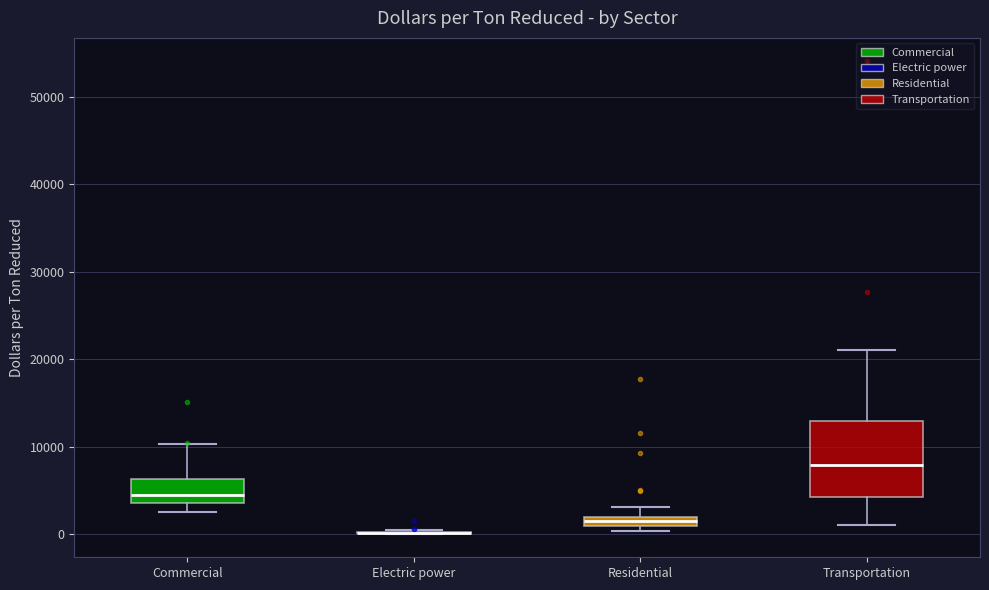

Where does the lower whisker of the box for Transportation end on the y-axis? The values are not printed on the chart, so give them approximately, as read against the axis.

1000